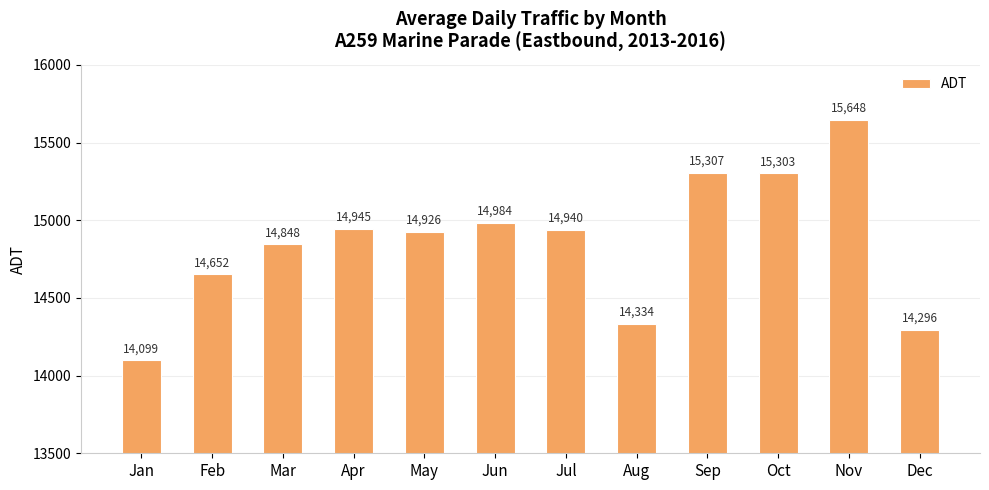

Which has a higher value, Oct or Jun?

Oct